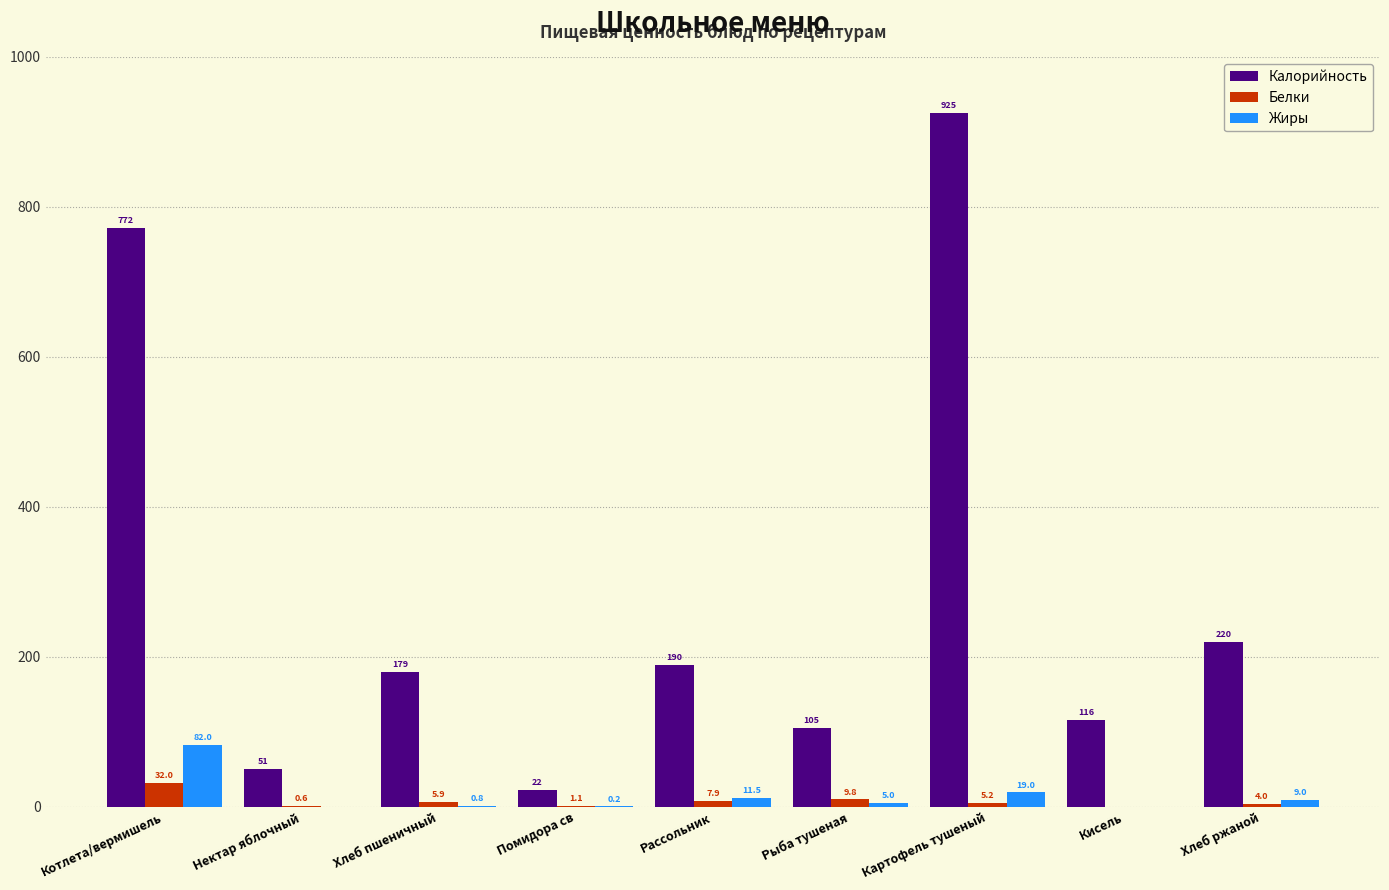

What is the sum of the Калорийность values at Нектар яблочный and Хлеб ржаной?

270.7